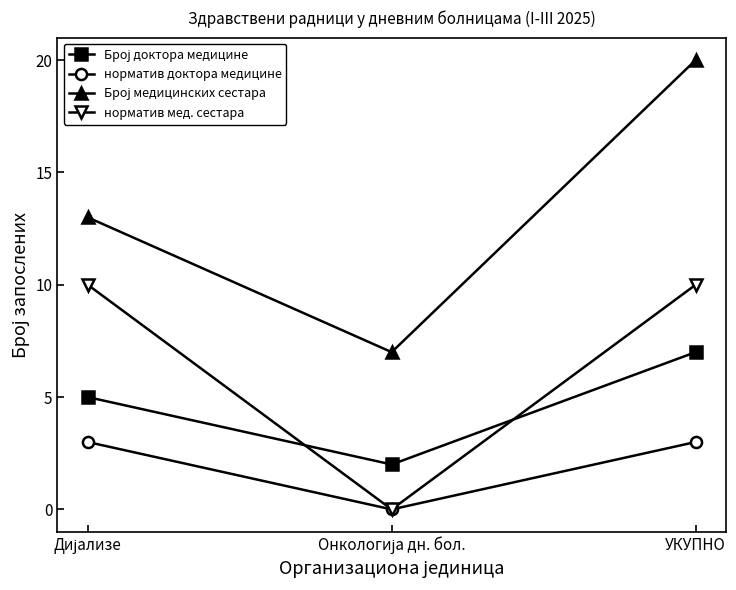

What position from the left is УКУПНО?

3